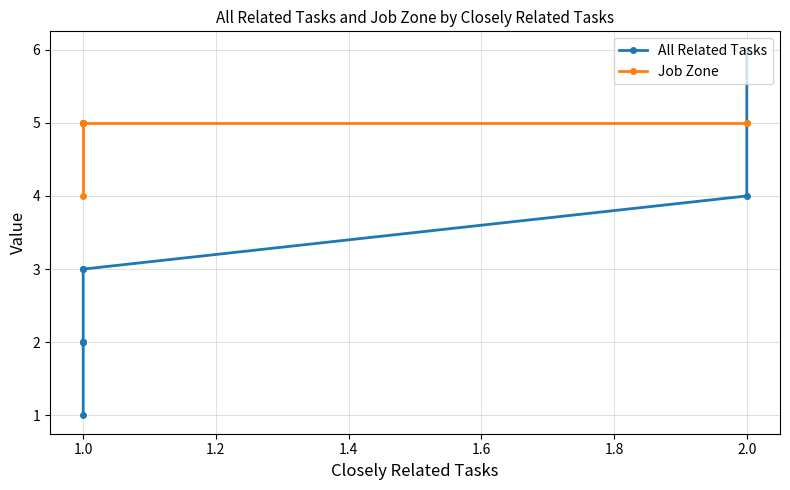

Is the value of All Related Tasks at 1.0 greater than the value of Job Zone at 1.0?

No